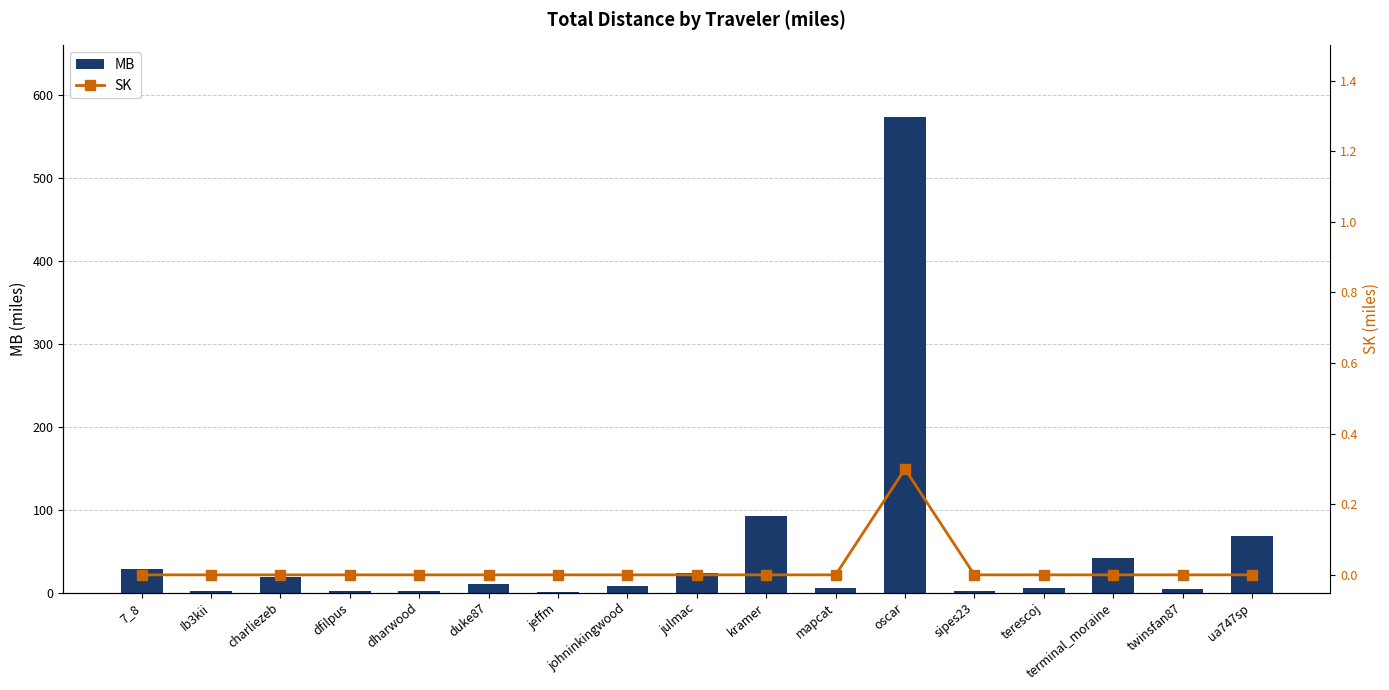

At which category is the sum across all series the highest?

oscar